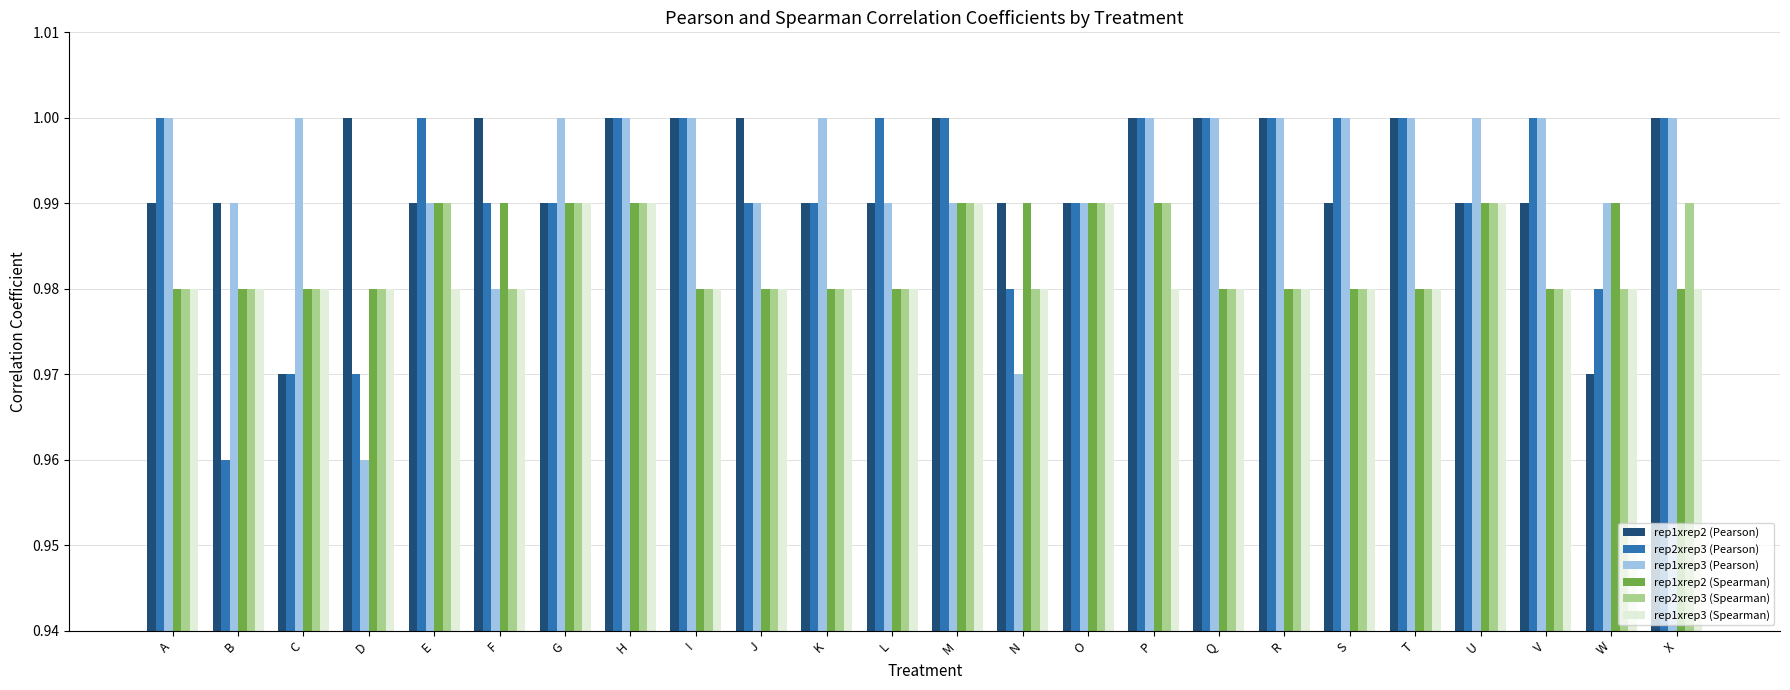

The value of rep1xrep2 (Pearson) at X is 1.4. True or false?

False